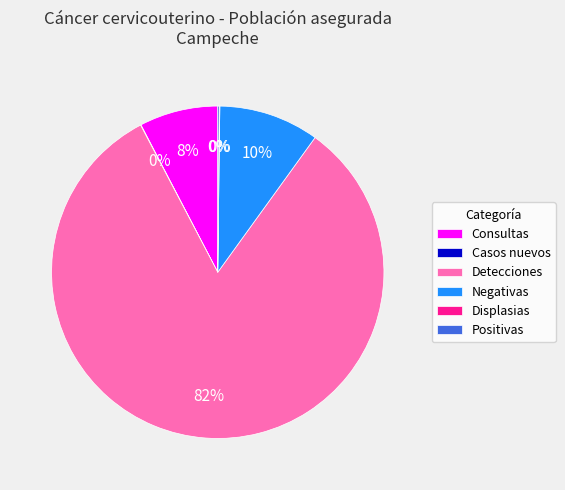

Is the sum of Negativas and Detecciones greater than half?

Yes